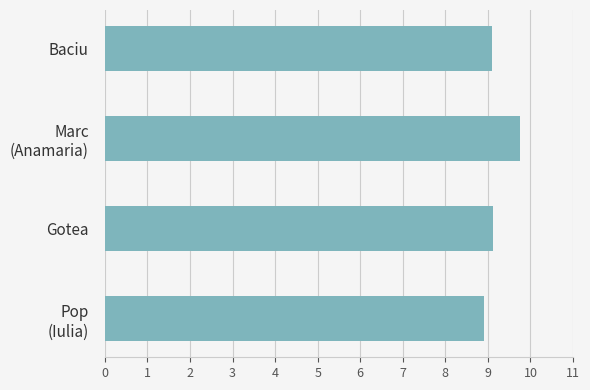

The chart shows a value of 2.8 at Baciu. True or false?

False